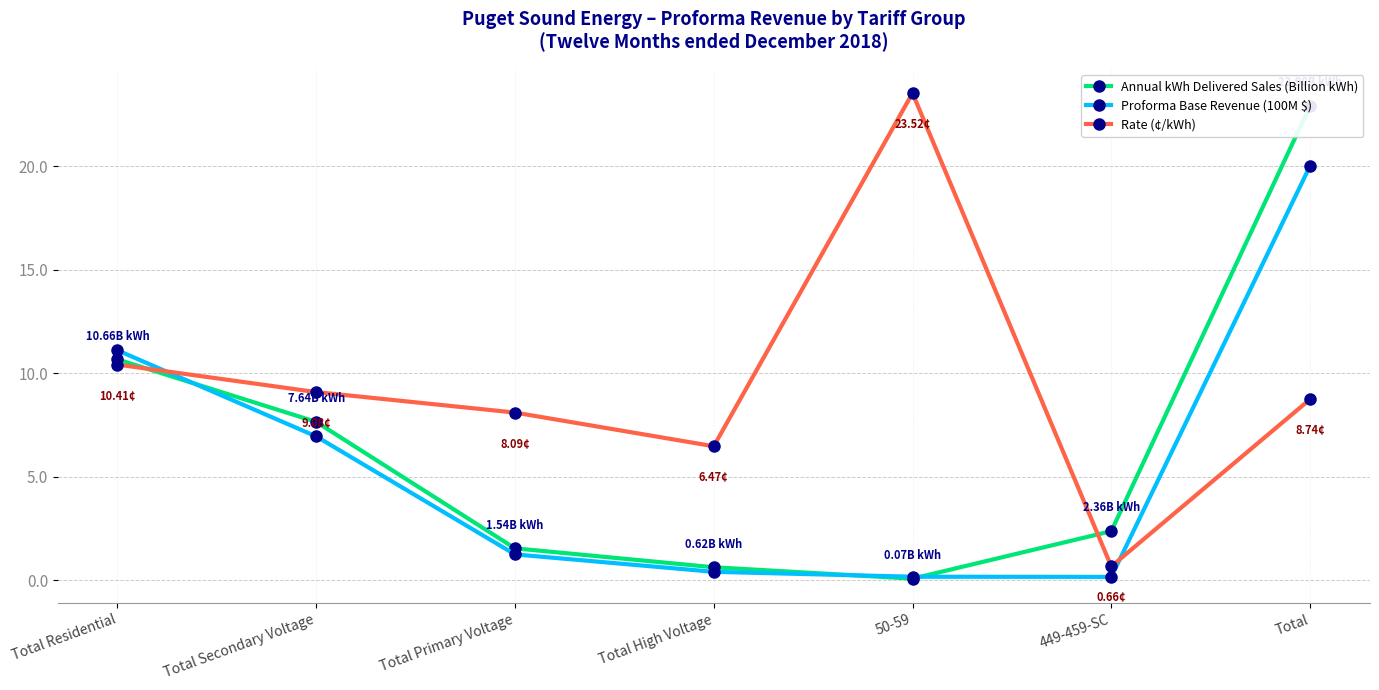

Which series ends up on top after the final intersection of Proforma Base Revenue (100M $) and Rate (¢/kWh)?

Proforma Base Revenue (100M $)